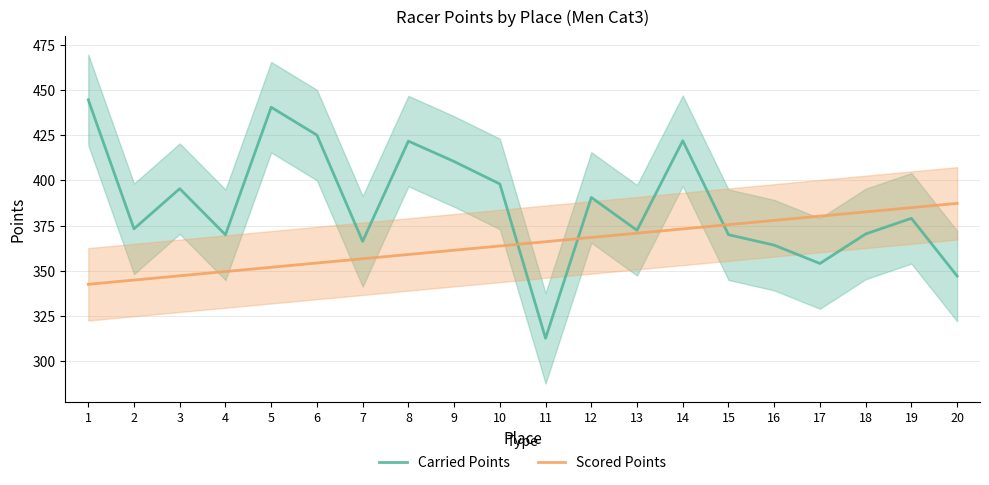

Reading right to left, list all the values displayed in this chart.

Carried Points: 20=347.1	19=379.0	18=370.4	17=354.0	16=364.2	15=369.9	14=421.8	13=372.4	12=390.5	11=312.7	10=398.0	9=410.4	8=421.6	7=366.2	6=425.0	5=440.4	4=369.9	3=395.4	2=373.2	1=444.5
Scored Points: 20=387.2	19=384.9	18=382.6	17=380.2	16=377.8	15=375.5	14=373.1	13=370.8	12=368.4	11=366.1	10=363.7	9=361.4	8=359.0	7=356.6	6=354.3	5=351.9	4=349.6	3=347.2	2=344.9	1=342.5